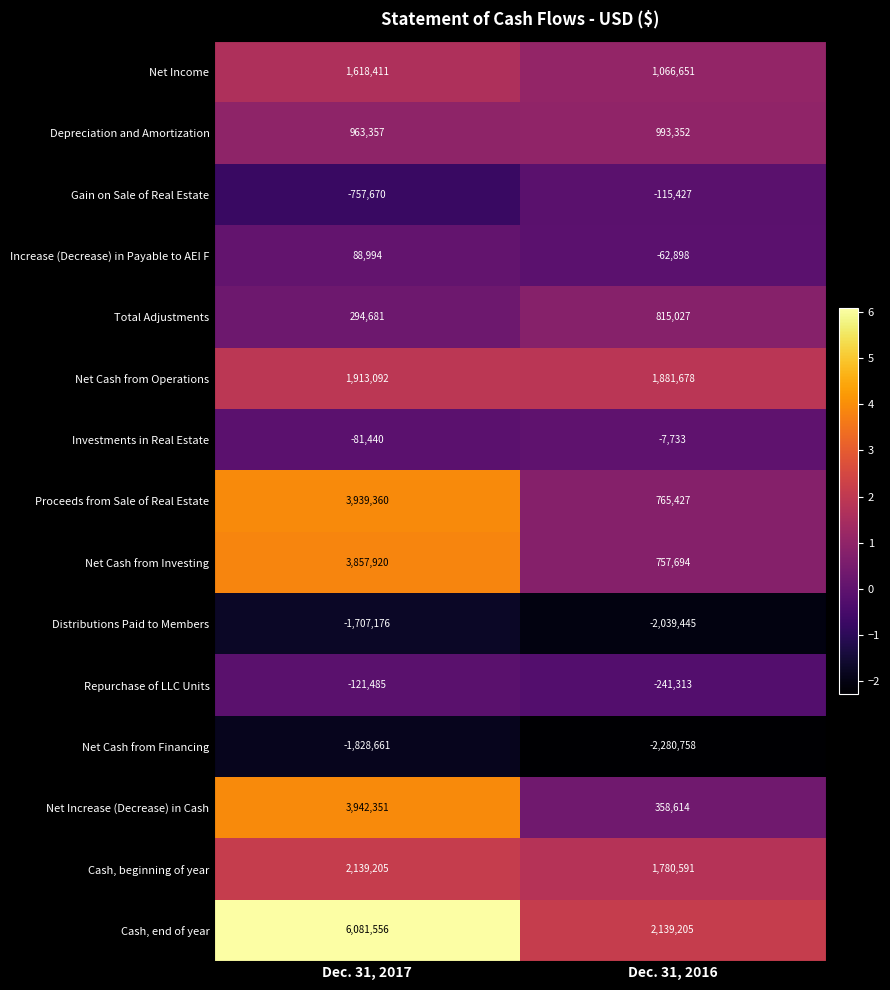

At which category is the sum across all series the highest?

Dec. 31, 2017